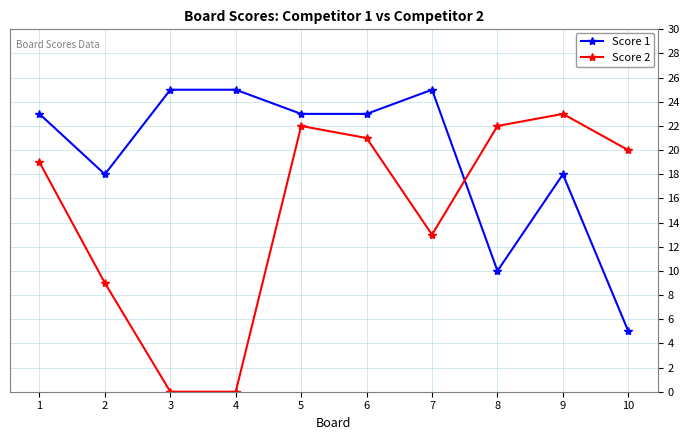

At 3, list the series in order from largest to smallest.

Score 1, Score 2